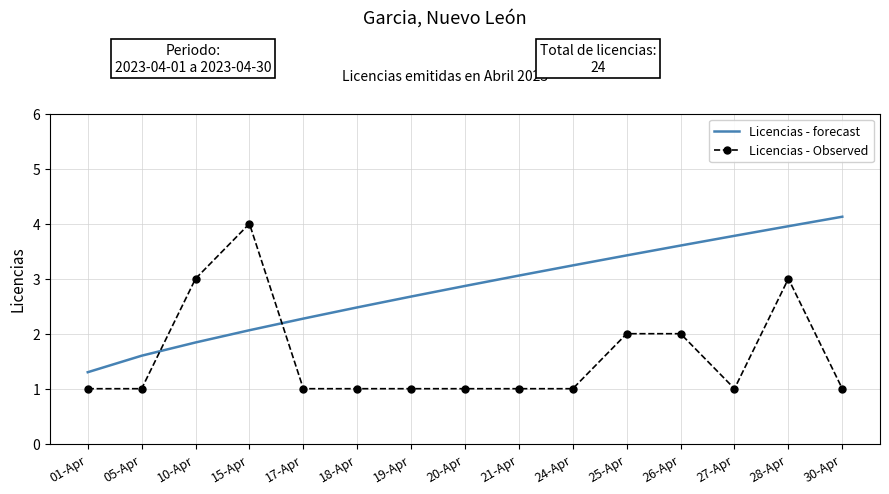

How many Licencias - Observed values are between 1 and 2?

12